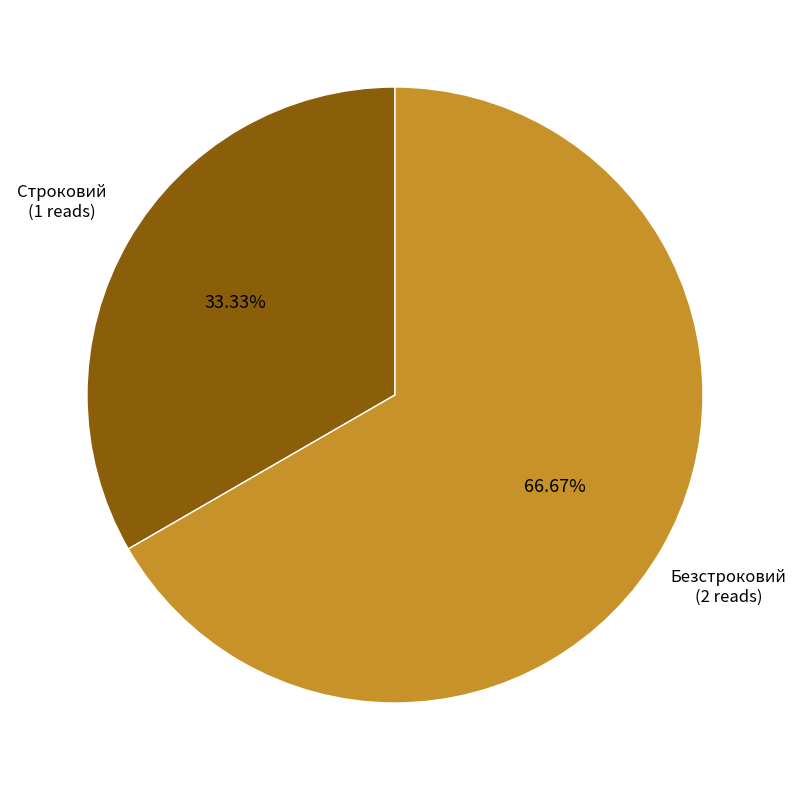

Is there a majority slice in this chart?

Yes